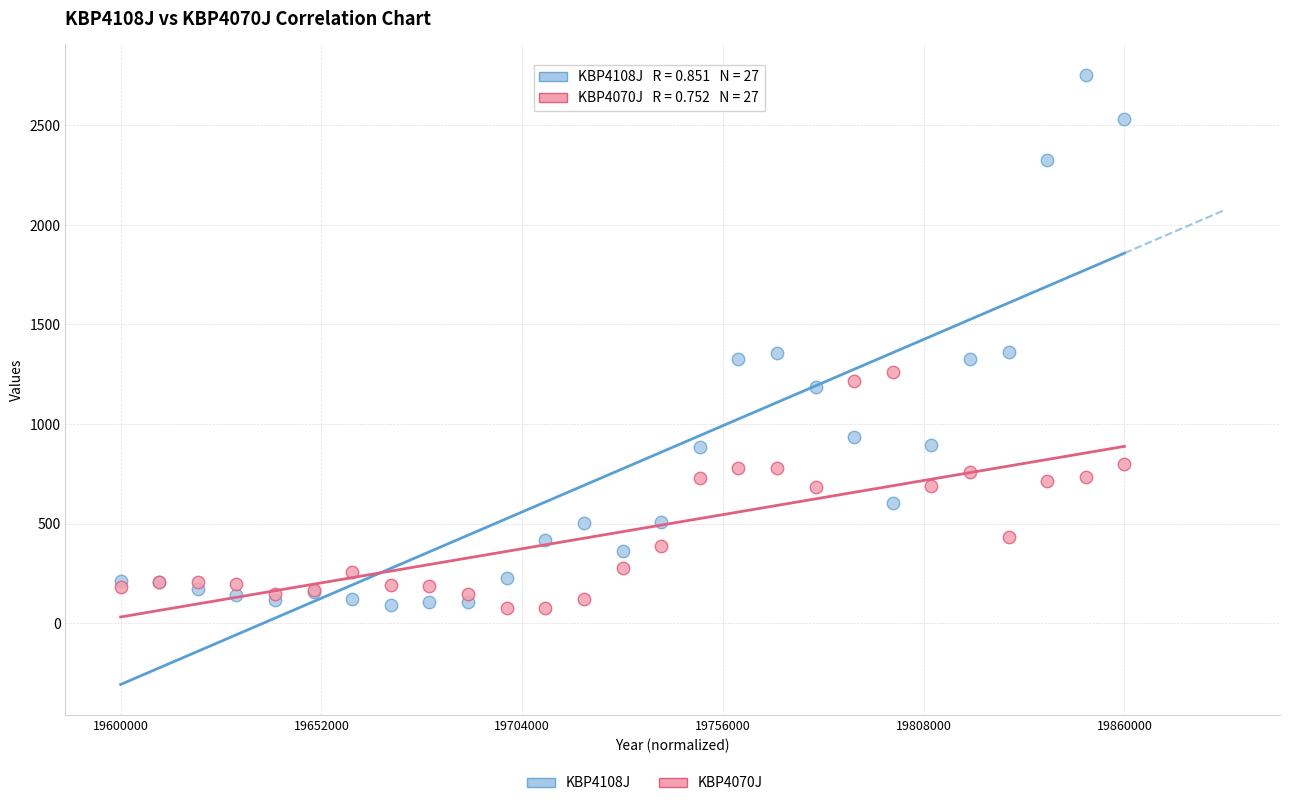

Which series has the widest spread of Y values?

KBP4108J